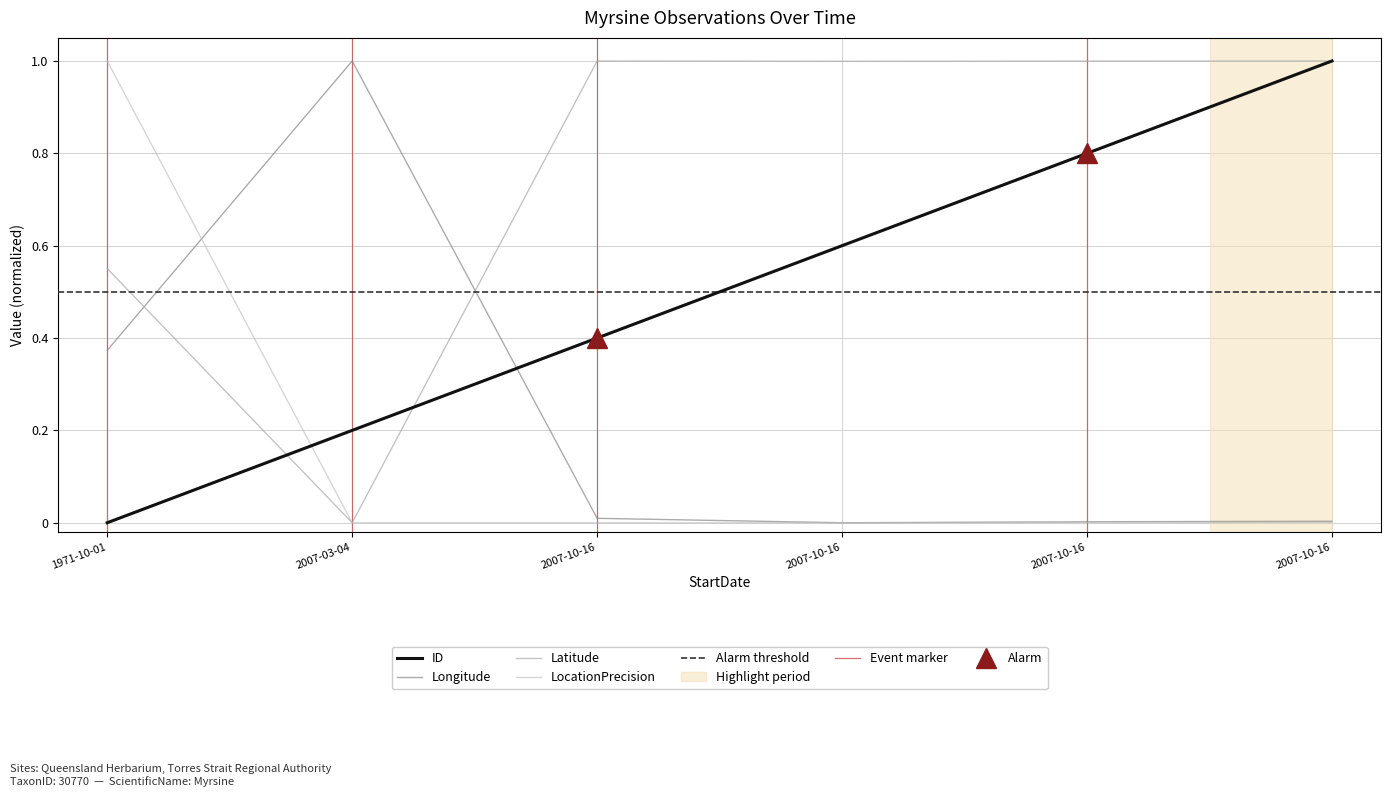

True or false: LocationPrecision and Latitude cross at least once.

False